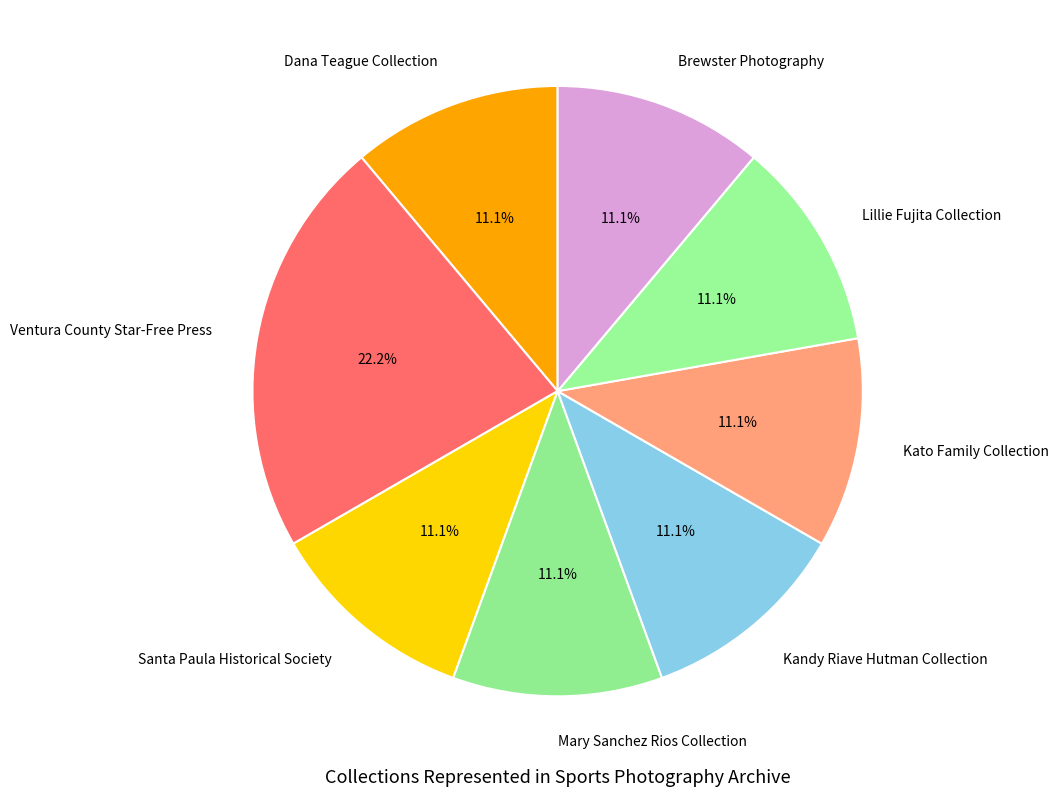

The Ventura County Star-Free Press slice represents 22% of the pie. True or false?

True